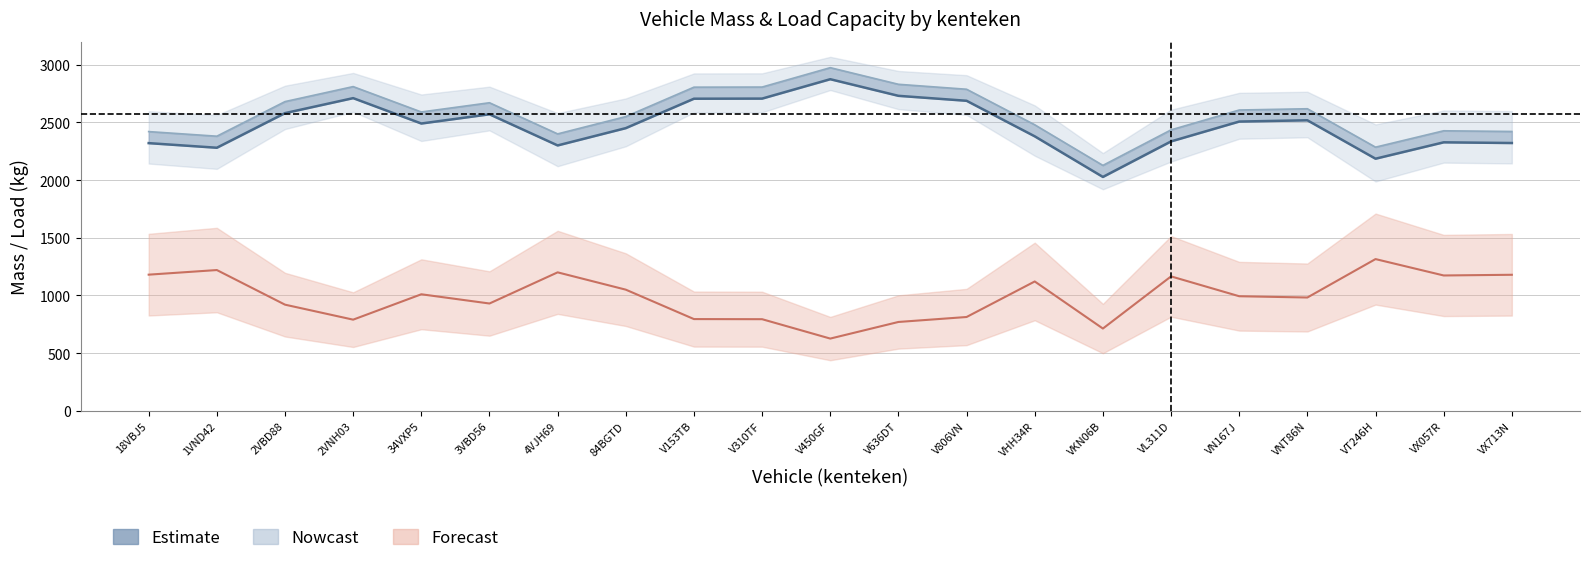

How many lines are shown in the chart?

3